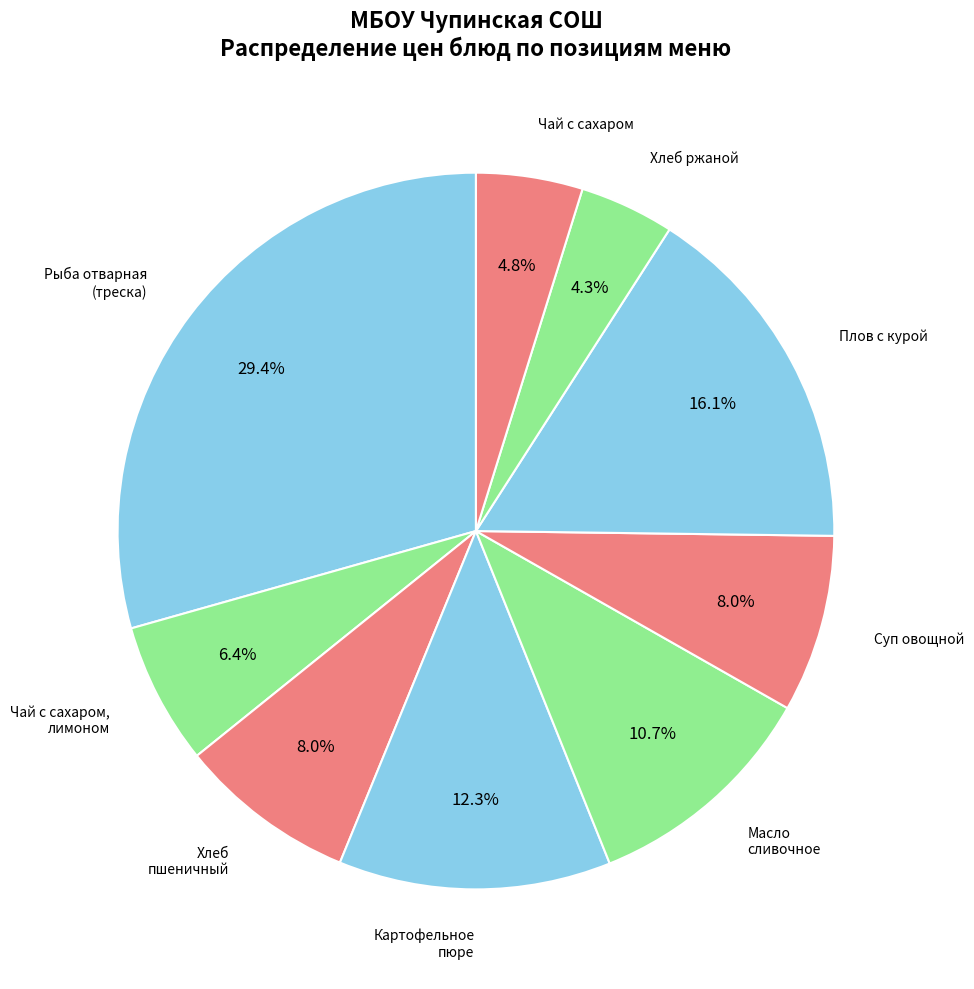

Count the number of slices in the pie.

9